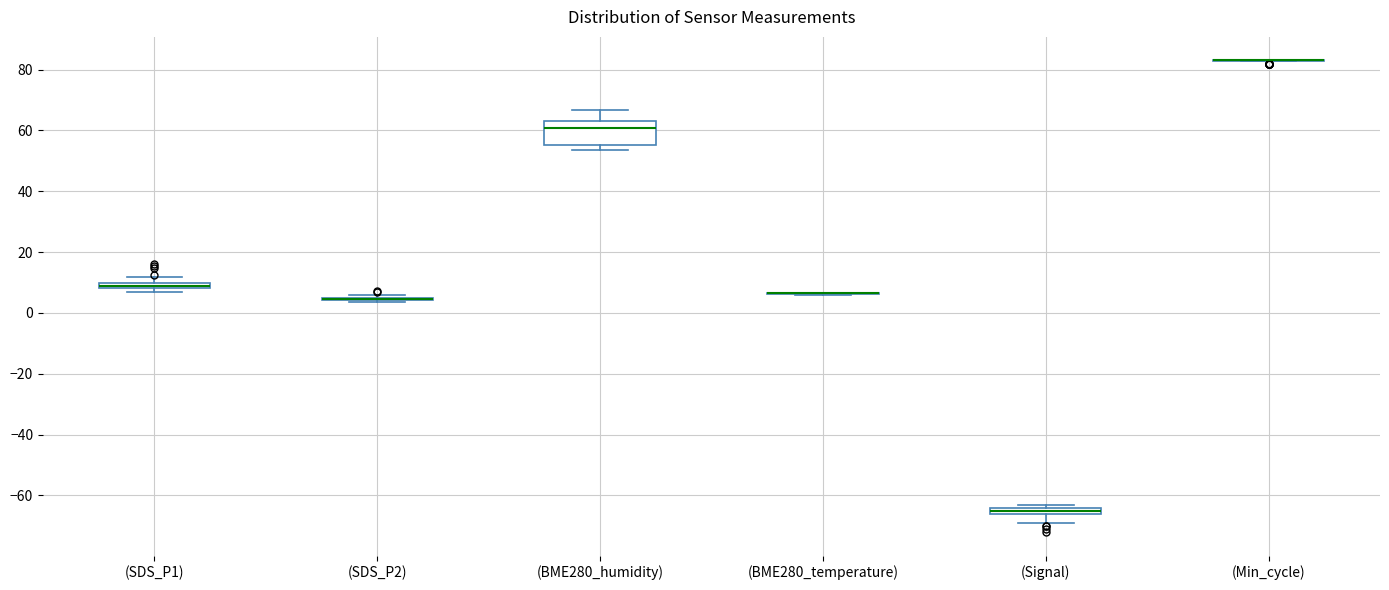

Comparing the boxes themselves (not the whiskers), which one is the tallest?

(BME280_humidity)